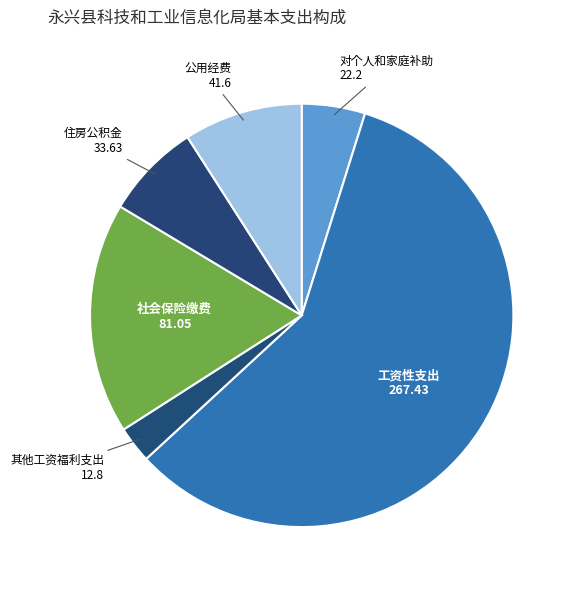

How many segments does this pie chart have?

6